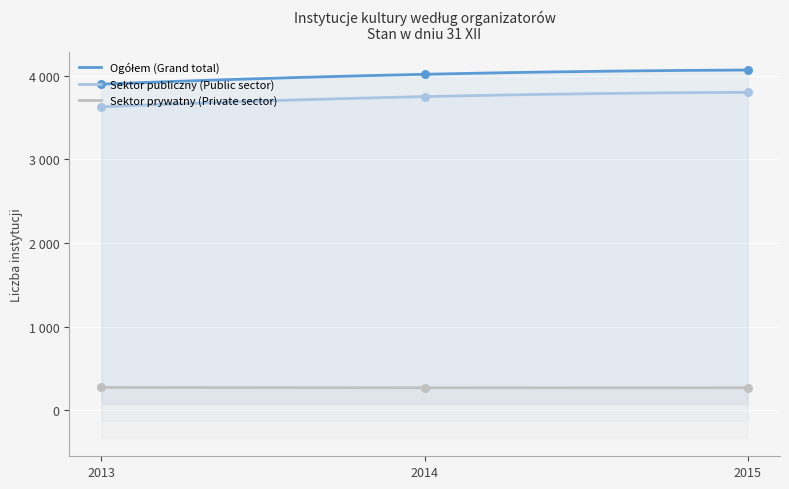

Which series has the largest Y range (max minus min)?

Sektor publiczny (Public sector)